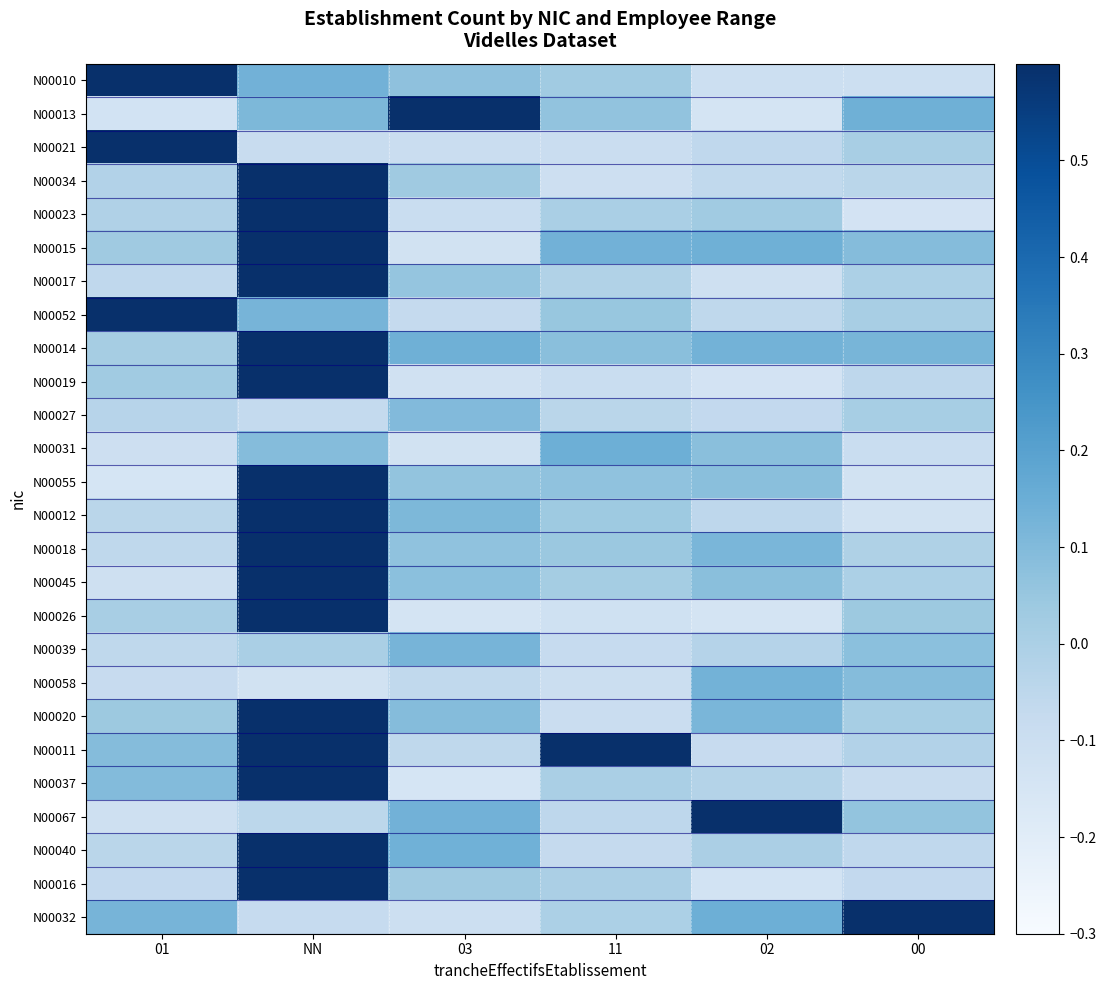

Which series has the largest total across all categories?

N00011